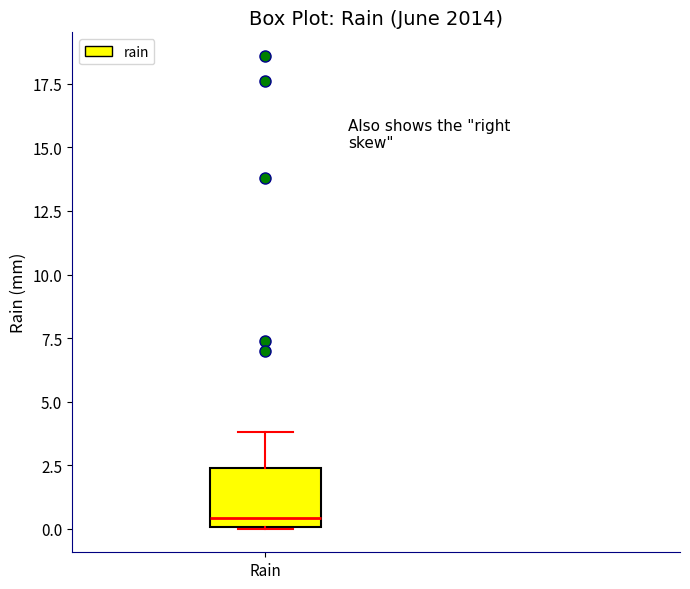

Read this box plot against the y-axis: the position of the median line, the range covered by the box, and the ends of both whiskers. The values are not printed on the chart, so give them approximately, as read against the axis.

median 0.5, box 0.0 to 2.5, whiskers 0.0 to 4.0